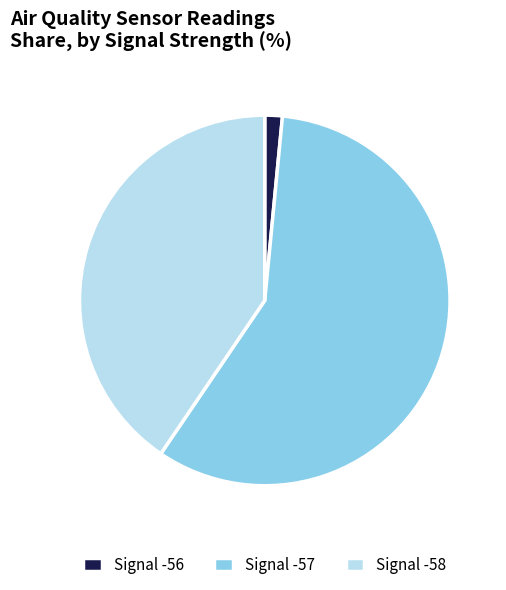

Which slice is the largest?

Signal -57